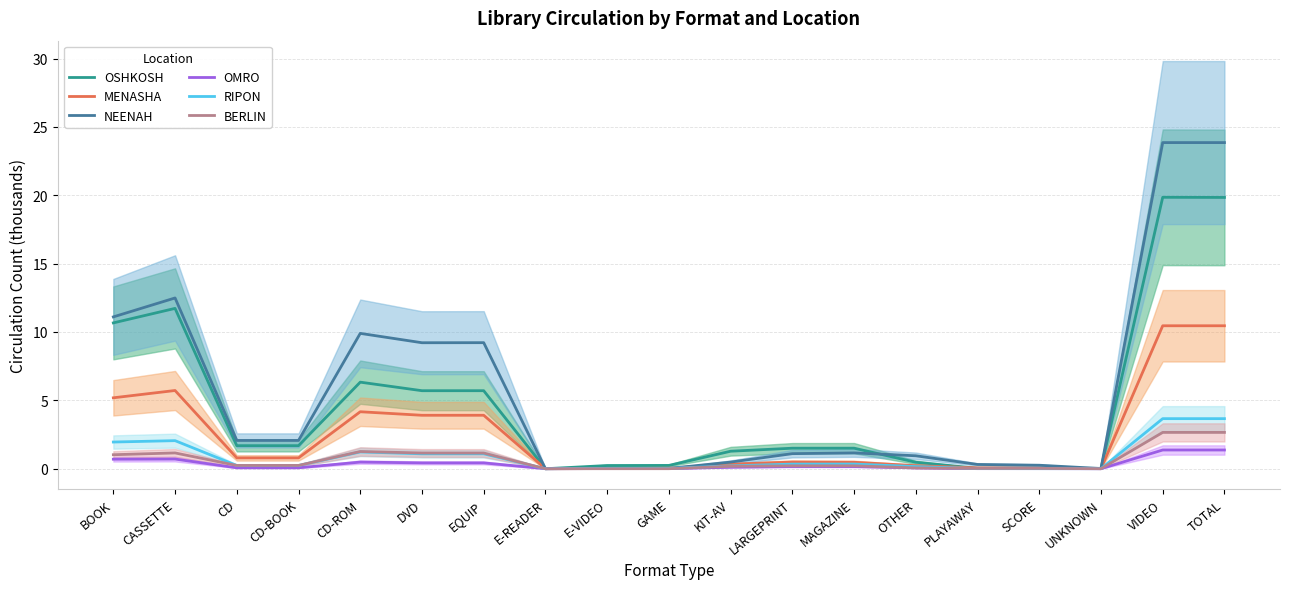

Is this an area chart (filled region under the line)?

No